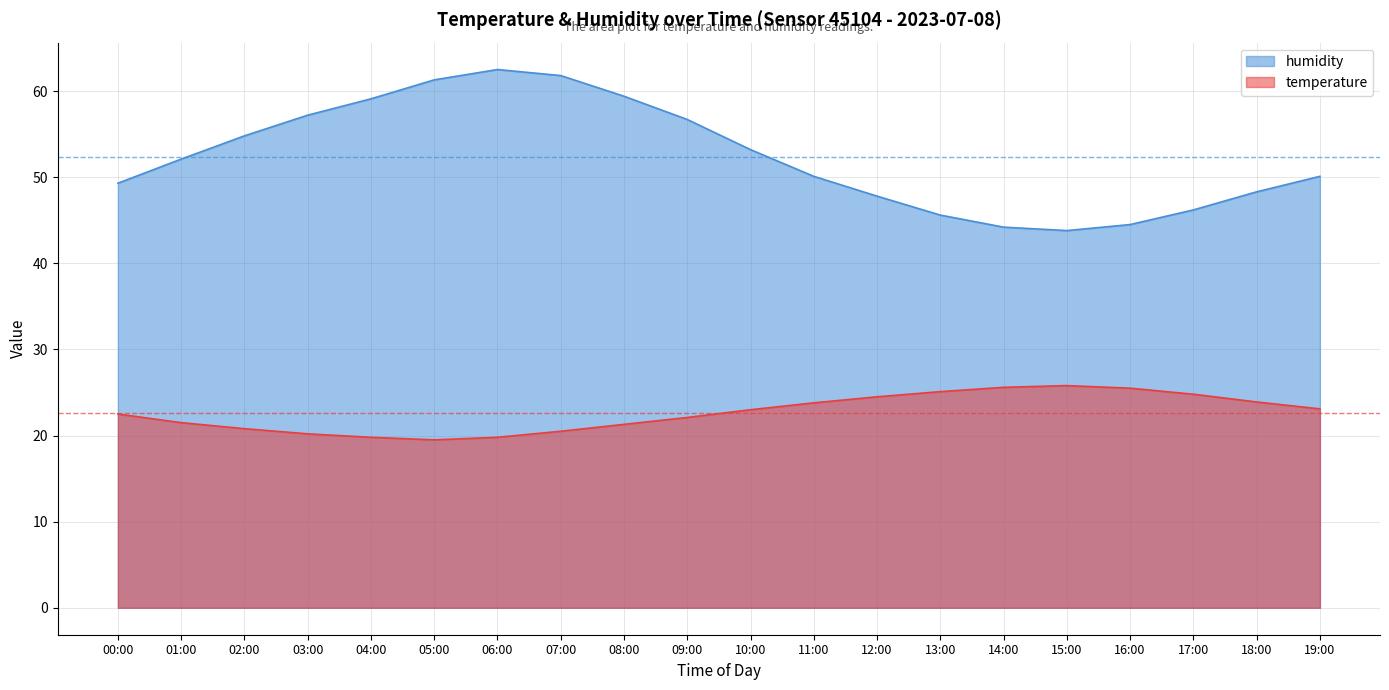

Where is temperature nearest to the value 22?

09:00